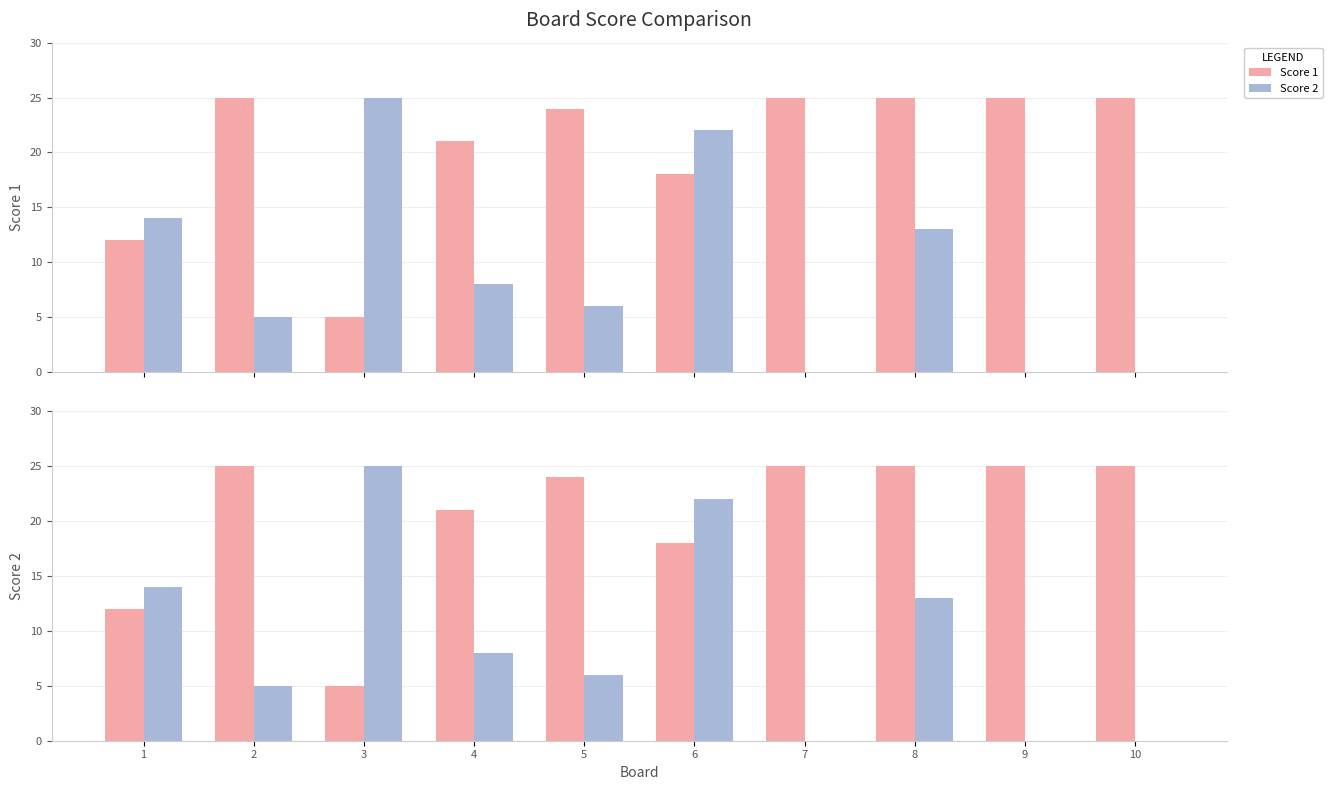

At 8, list the series in order from smallest to largest.

Score 2, Score 1